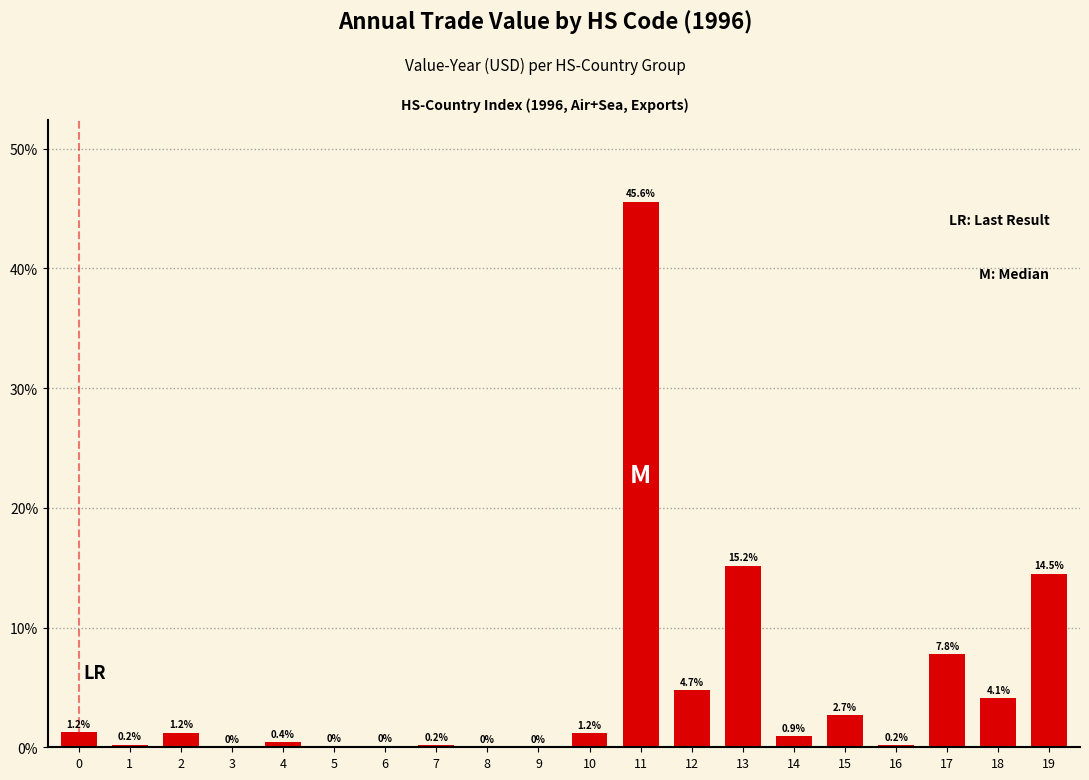

What is the change in value from 15 to 18?

+1.4